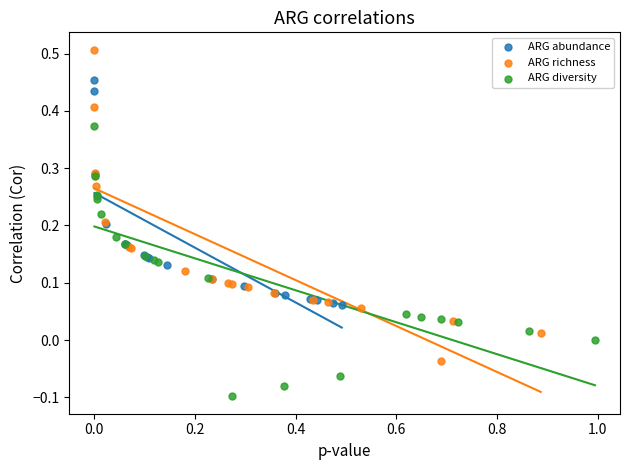

Which series reaches the minimum Y coordinate?

ARG diversity